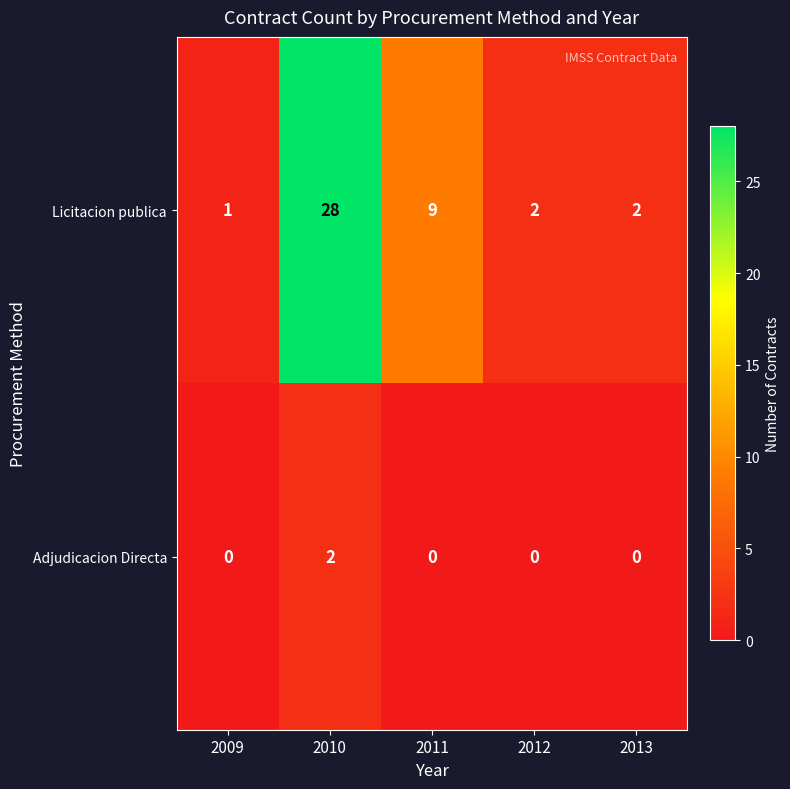

Reading left to right, extract all data points from this chart.

Licitacion publica: 2009=1	2010=28	2011=9	2012=2	2013=2
Adjudicacion Directa: 2009=0	2010=2	2011=0	2012=0	2013=0